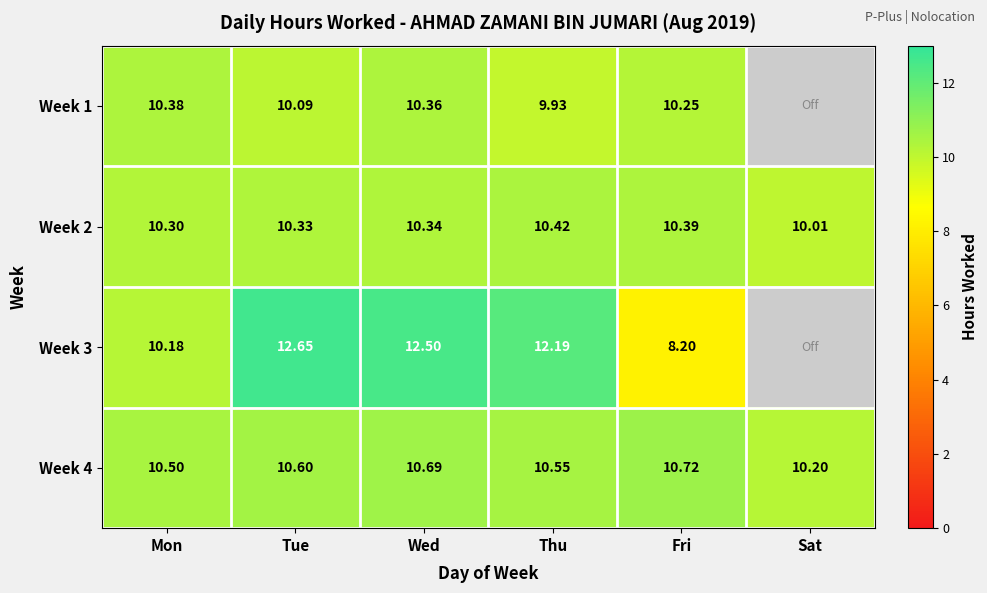

True or false: Week 4 has a value of 10.2 at Sat.

True